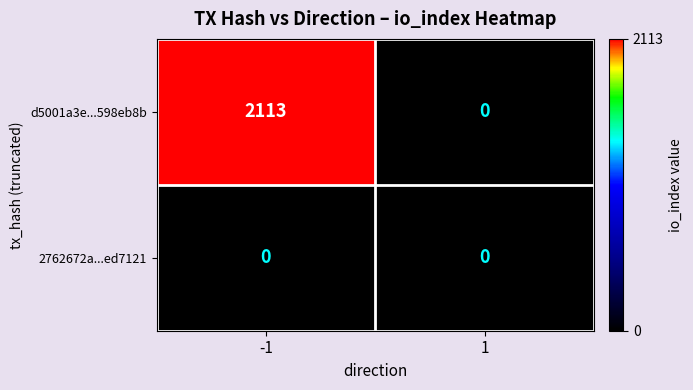

Reading left to right, what are all the values shown in this chart?

d5001a3e...598eb8b: -1=2113	1=0
2762672a...ed7121: -1=0	1=0